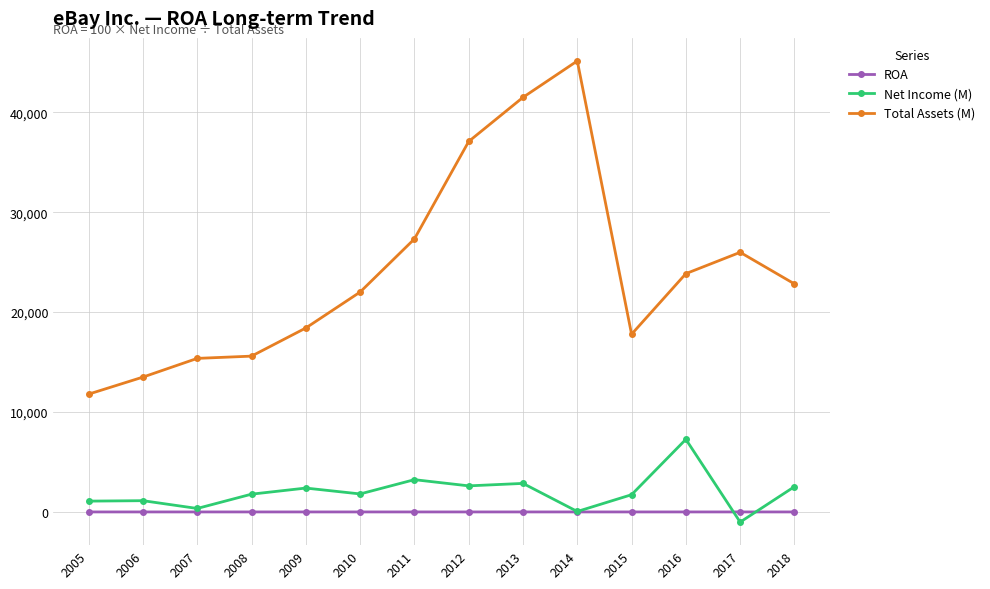

Rank the series at 2012 from highest to lowest value.

Total Assets (M), Net Income (M), ROA